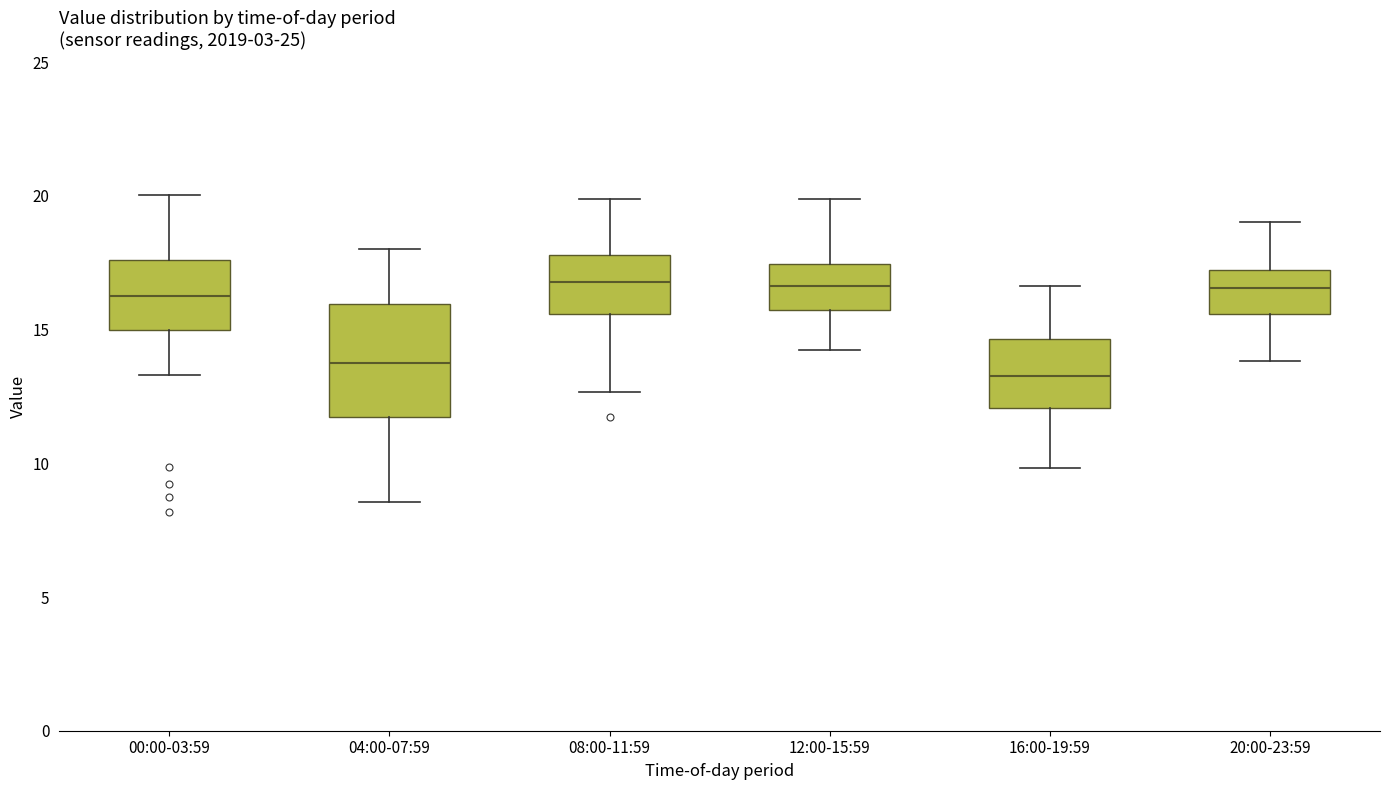

Comparing the boxes themselves (not the whiskers), which one is the tallest?

04:00-07:59